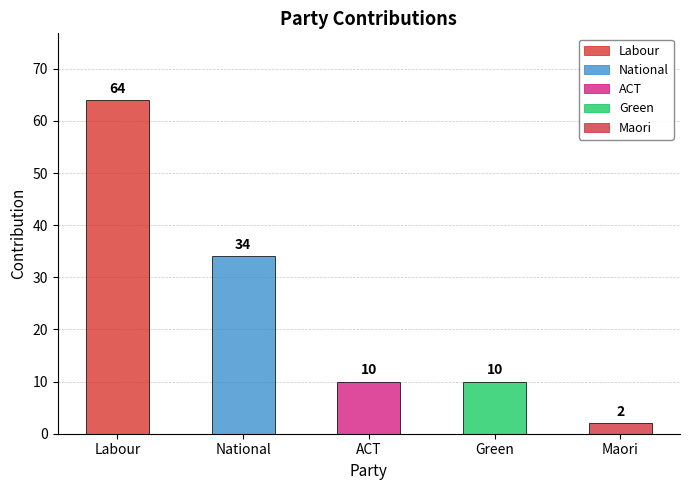

What is the greatest value displayed?

64